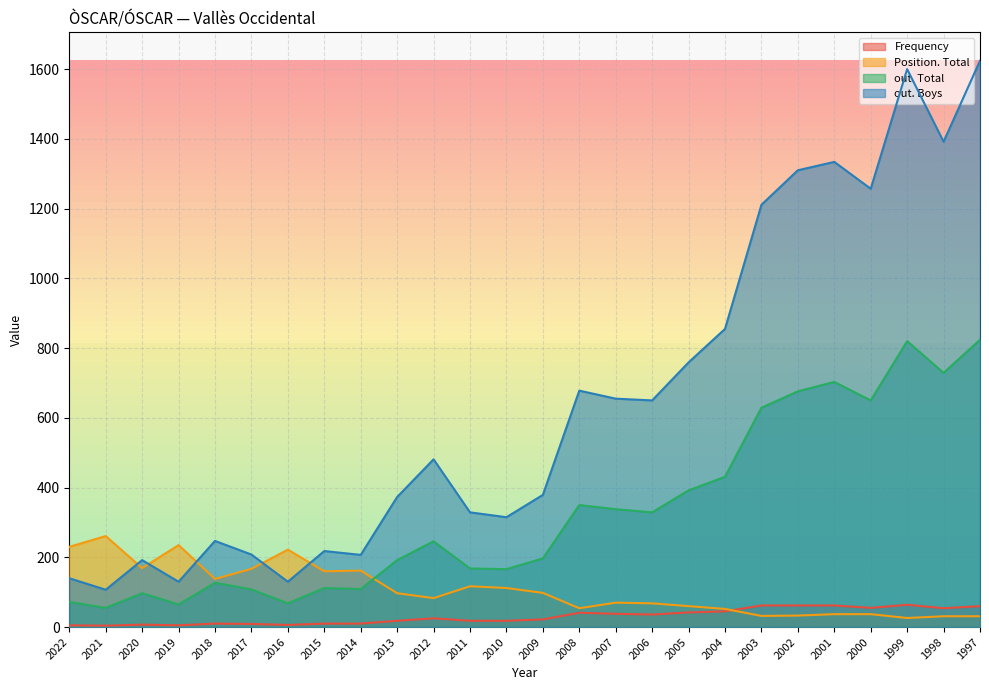

Reading left to right, extract all data points from this chart.

Frequency: 5	4	7	5	10	9	6	10	10	18	25	18	18	22	41	38	36	42	45	62	62	62	55	64	54	60
Position. Total: 230	261	169	235	138	167	222	160	162	97	83	117	112	98	54	70	68	60	52	32	33	37	37	26	31	31
out. Total: 72	55	97	65	127	108	68	112	109	192	246	168	166	197	350	338	329	392	431	629	676	703	650	820	729	824
out. Boys: 140	107	192	130	247	208	130	218	207	373	481	329	315	379	678	655	650	759	855	1211	1310	1334	1257	1600	1392	1624